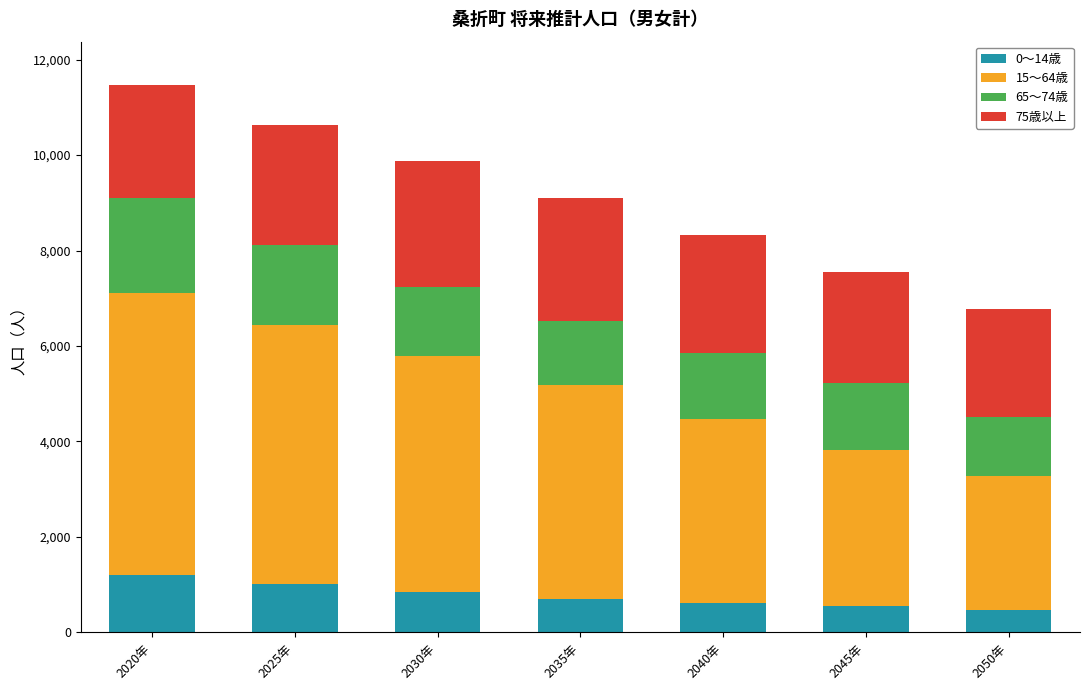

What is the difference between the second highest and minimum values in the 0～14歳 series?

540